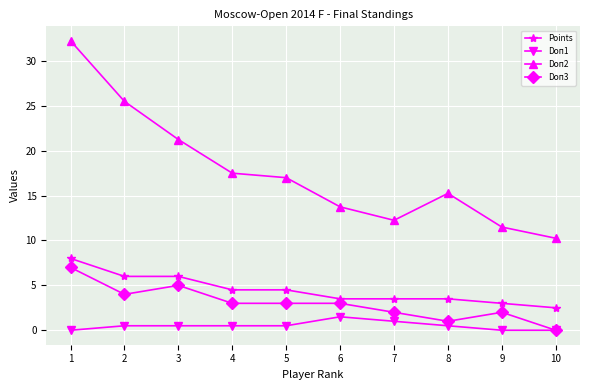

Which series has the widest spread of values?

Doп2